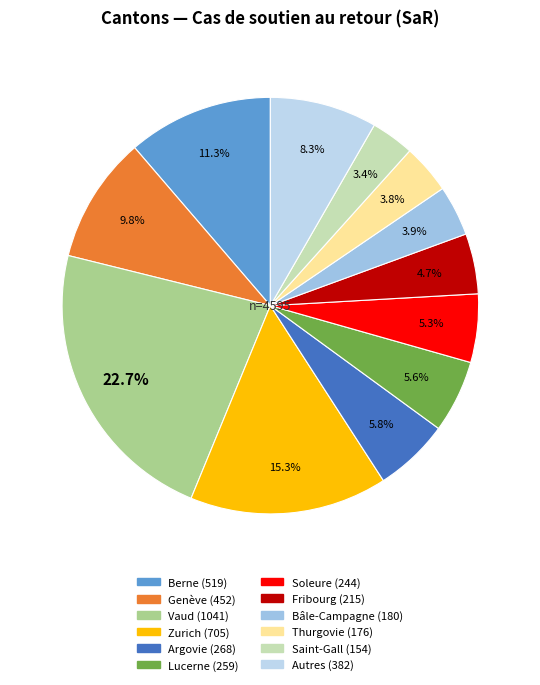

Does any single category account for the majority?

No